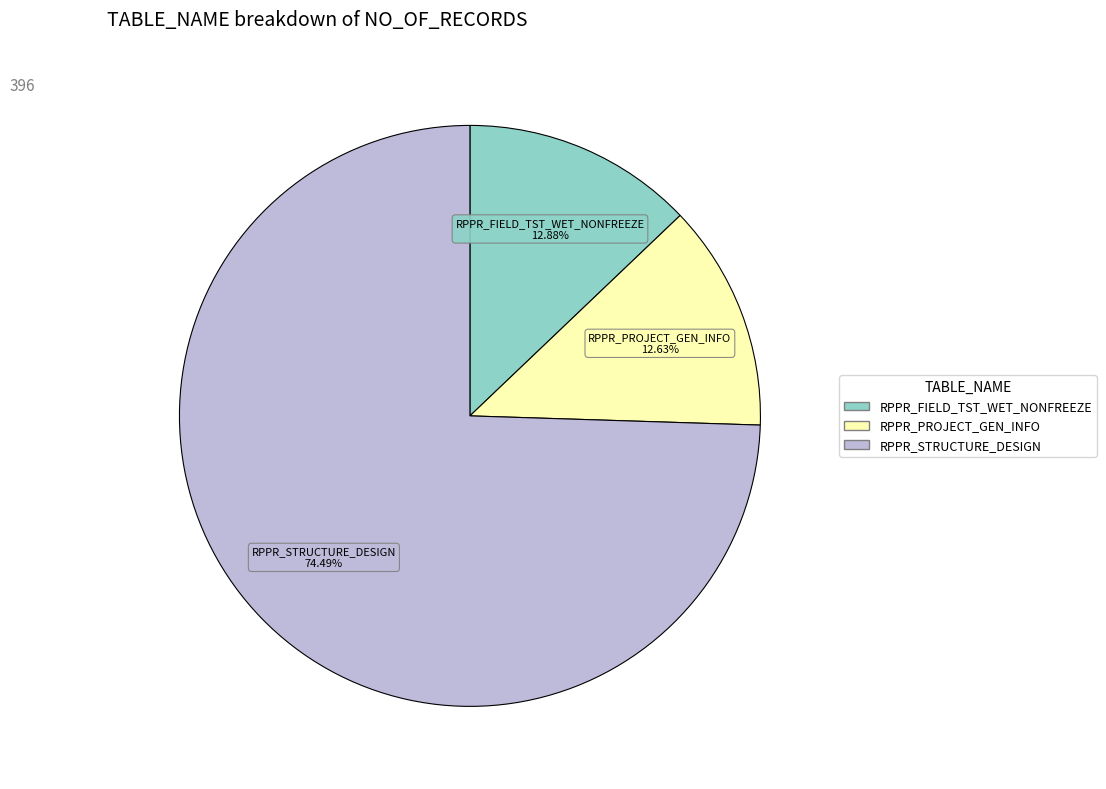

To the nearest percent, what is the difference between the RPPR_FIELD_TST_WET_NONFREEZE and RPPR_STRUCTURE_DESIGN slice percentages?

62%